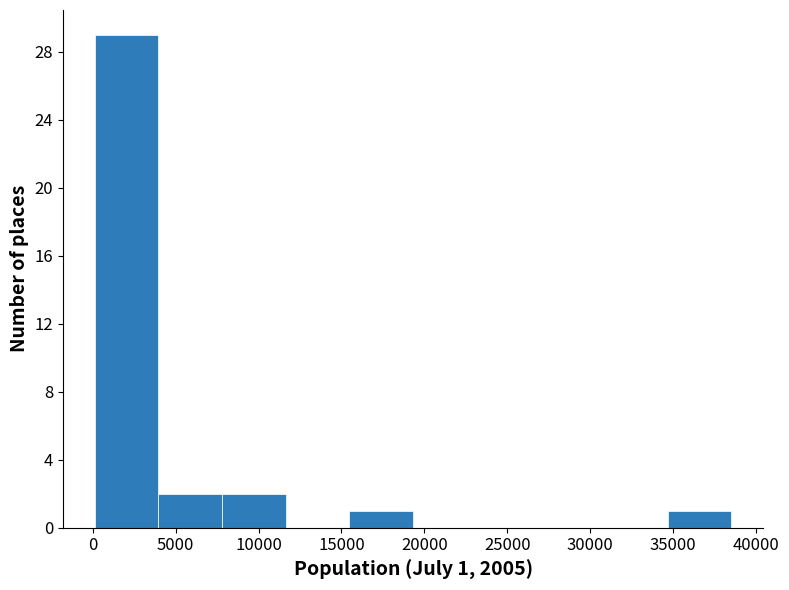

Over which range of the x-axis is the bar tallest?

0 to 4000